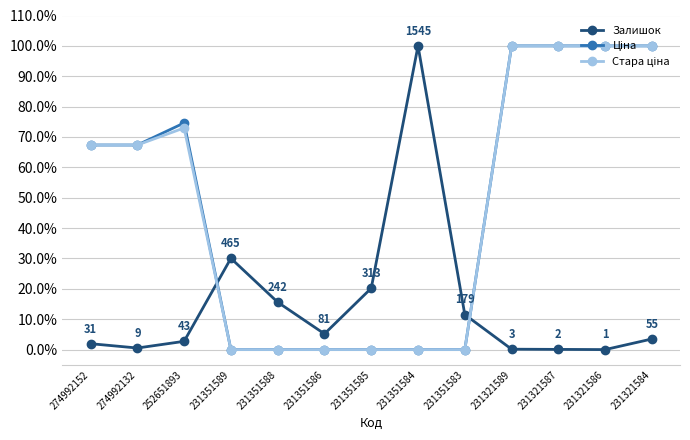

True or false: Залишок has a value of 54.1 at 231321586.

False